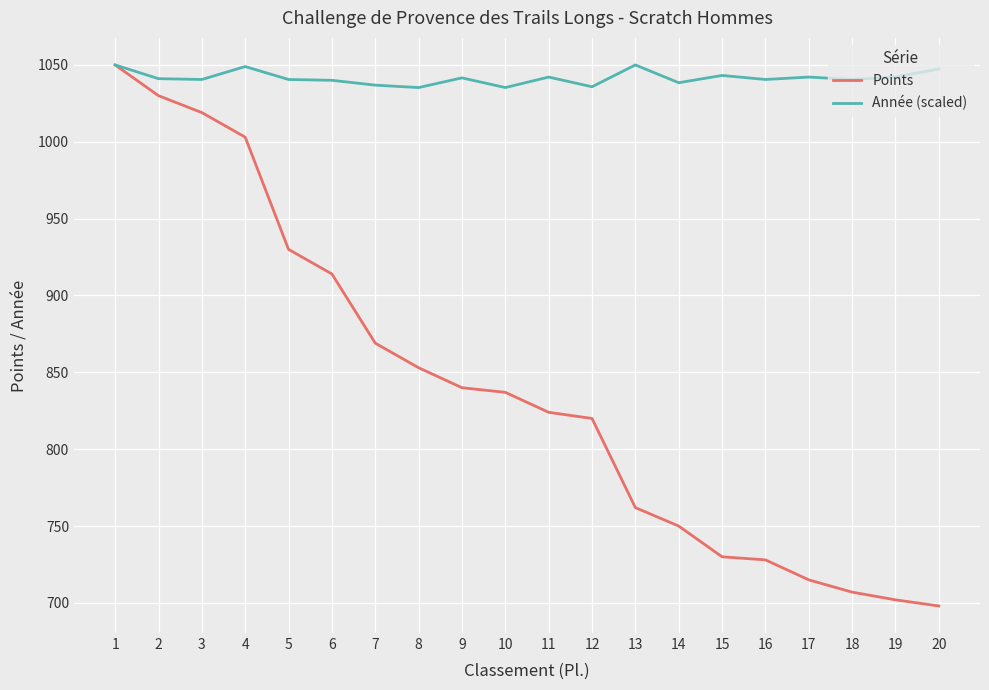

What is the spread (max minus min) of values at 6?

126.0